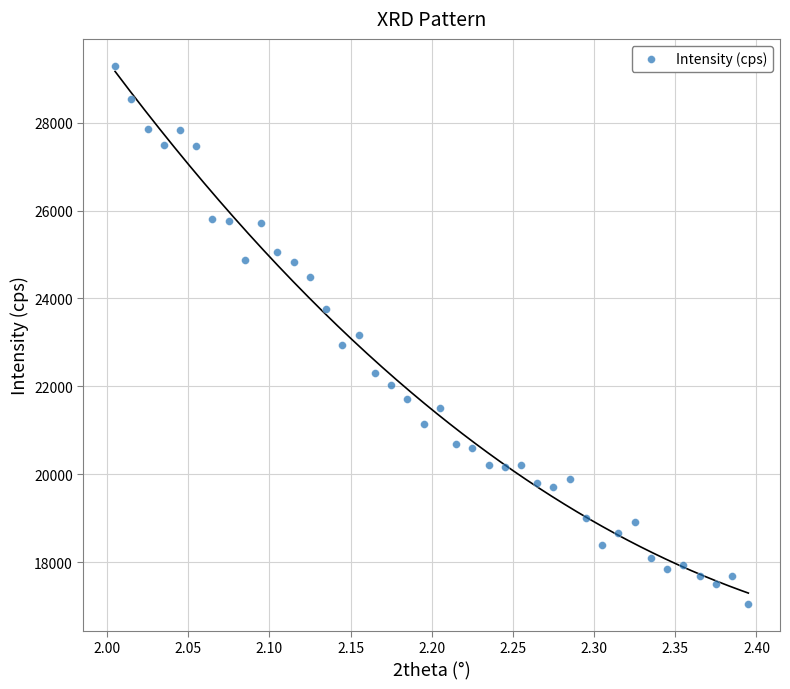

What is the range of Y values (max minus min)?

12236